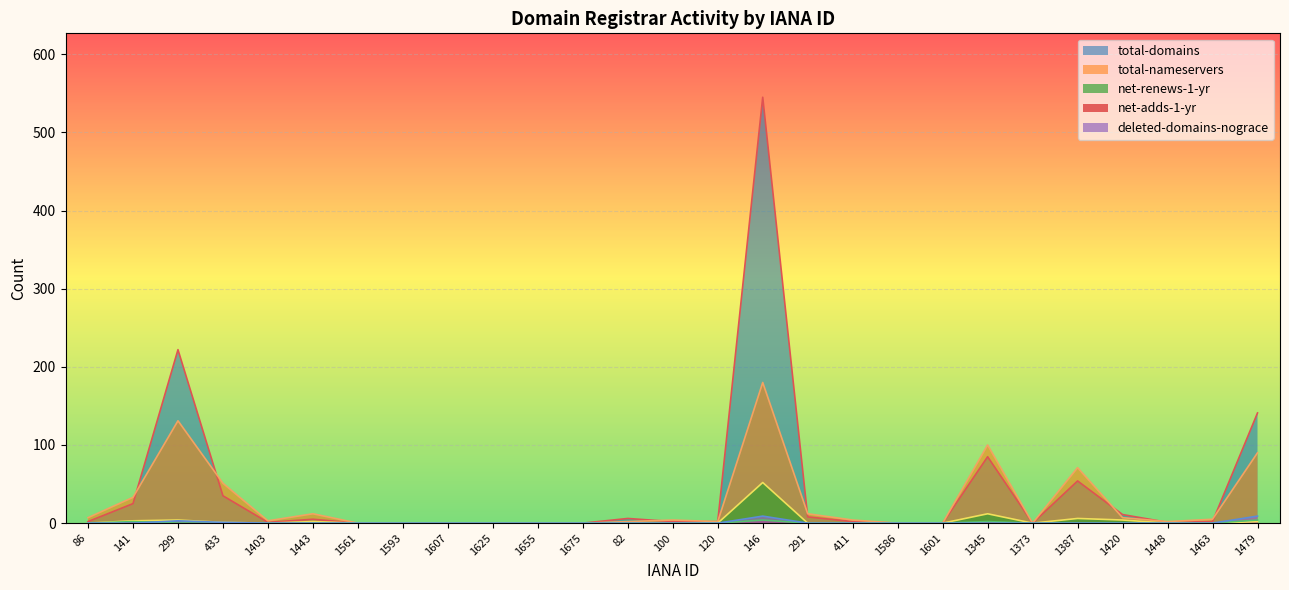

How many positive values does the net-renews-1-yr series have?

9